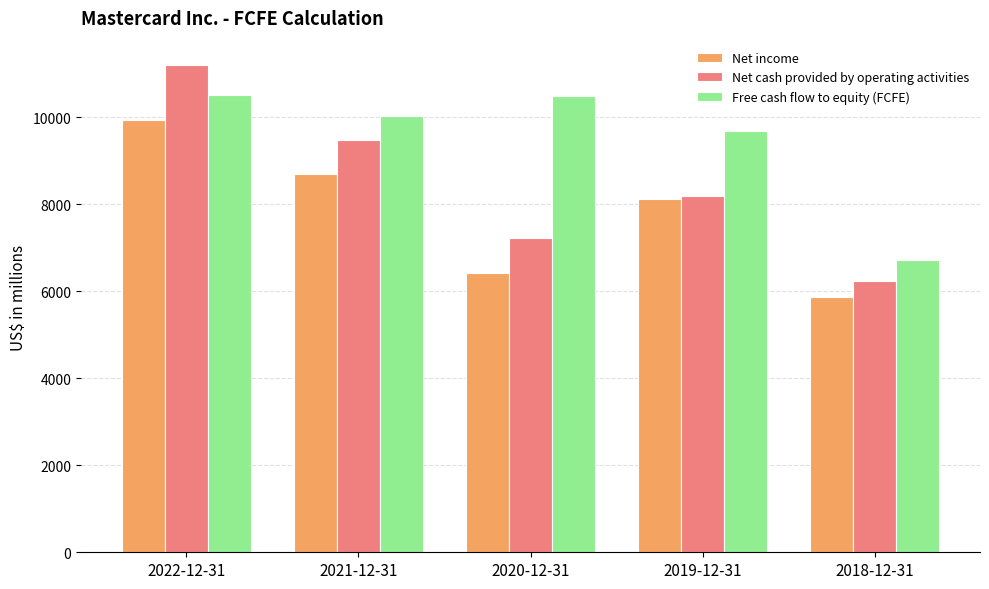

How many groups of bars are there?

5